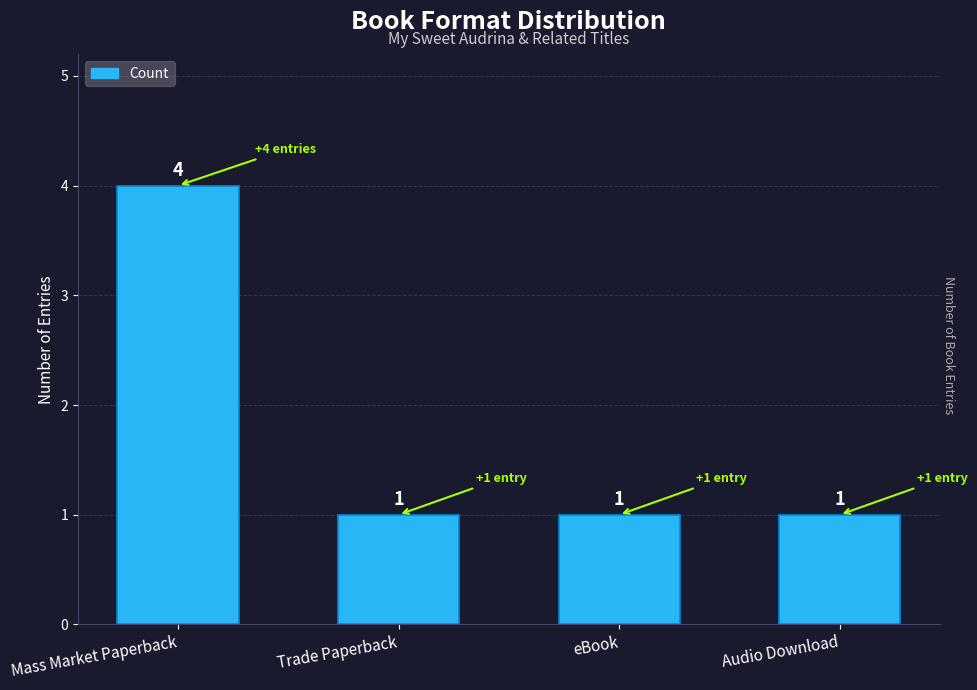

What position from the right is Audio Download?

1